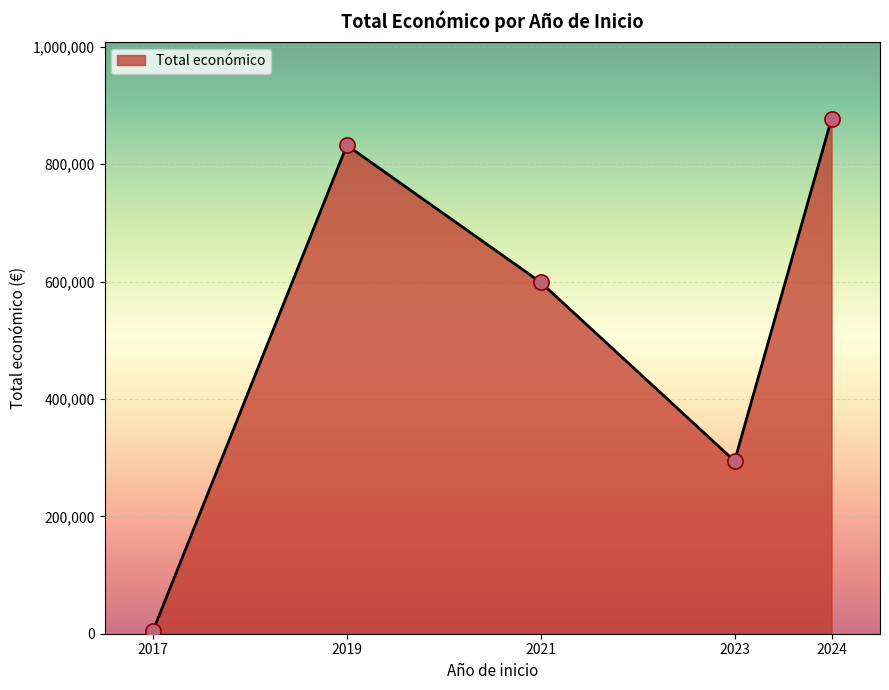

What is the ratio of the value at 2019 to the value at 2024?

0.9